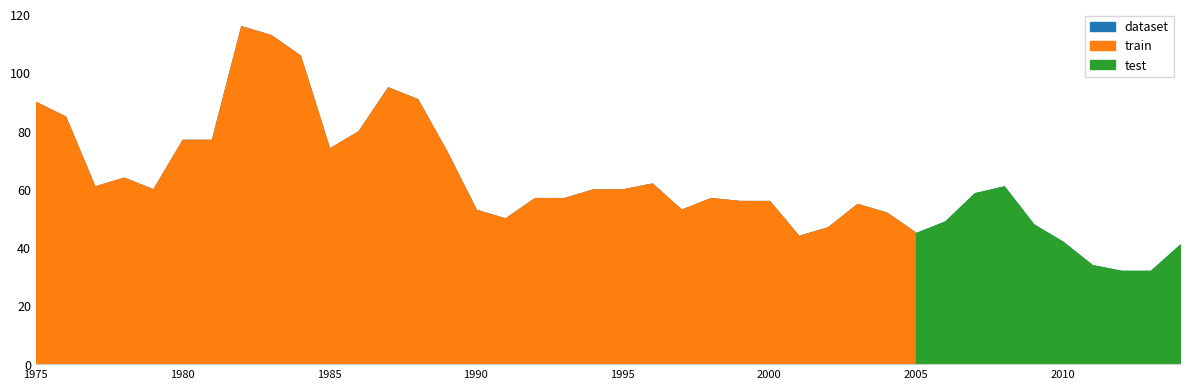

Between 2005 and 2013, which is larger?

2005